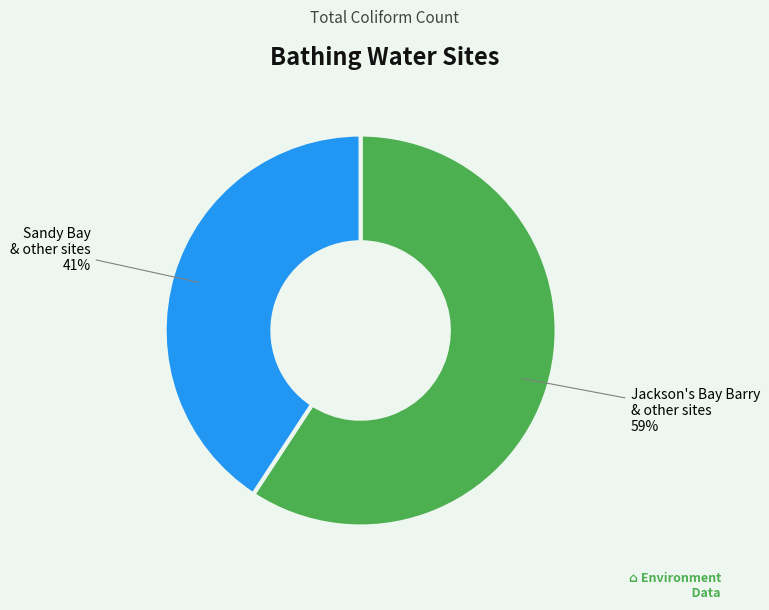

Is there a majority slice in this chart?

Yes